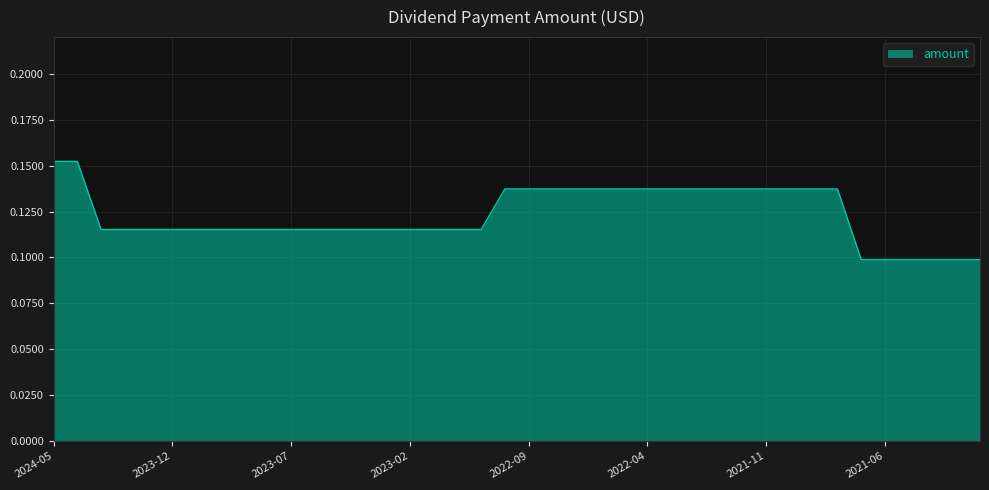

What is the label of the 7th point from the left?

2023-11-30